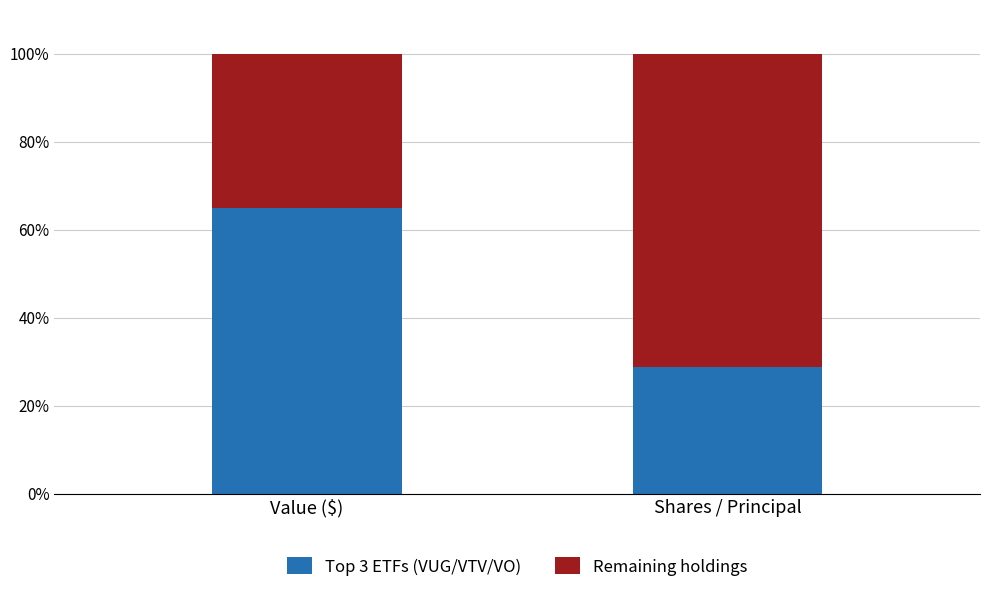

Reading left to right, what are the values for Top 3 ETFs (VUG/VTV/VO)?

64.9	28.9